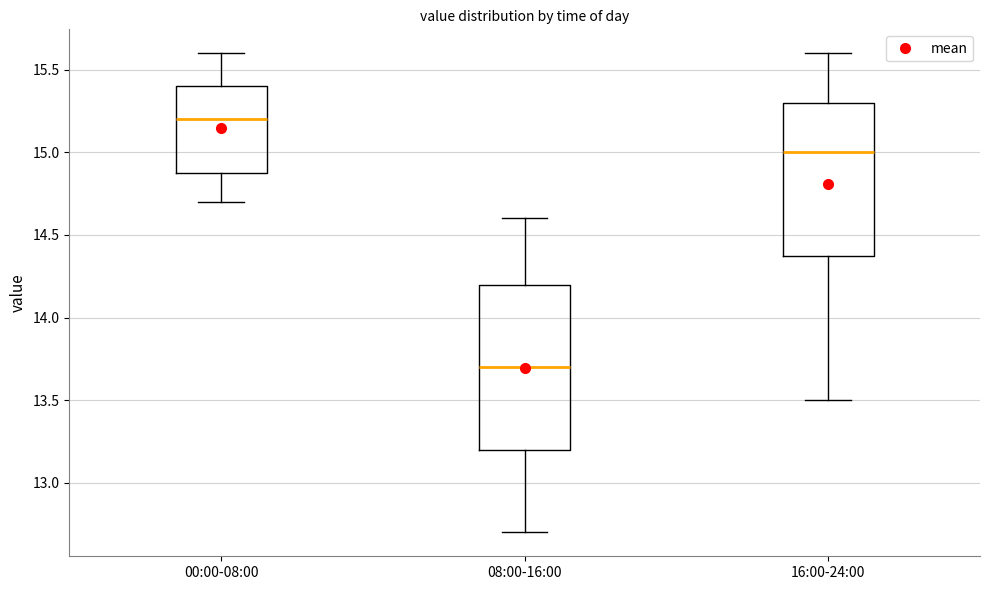

Comparing the boxes themselves (not the whiskers), which one is the tallest?

08:00-16:00